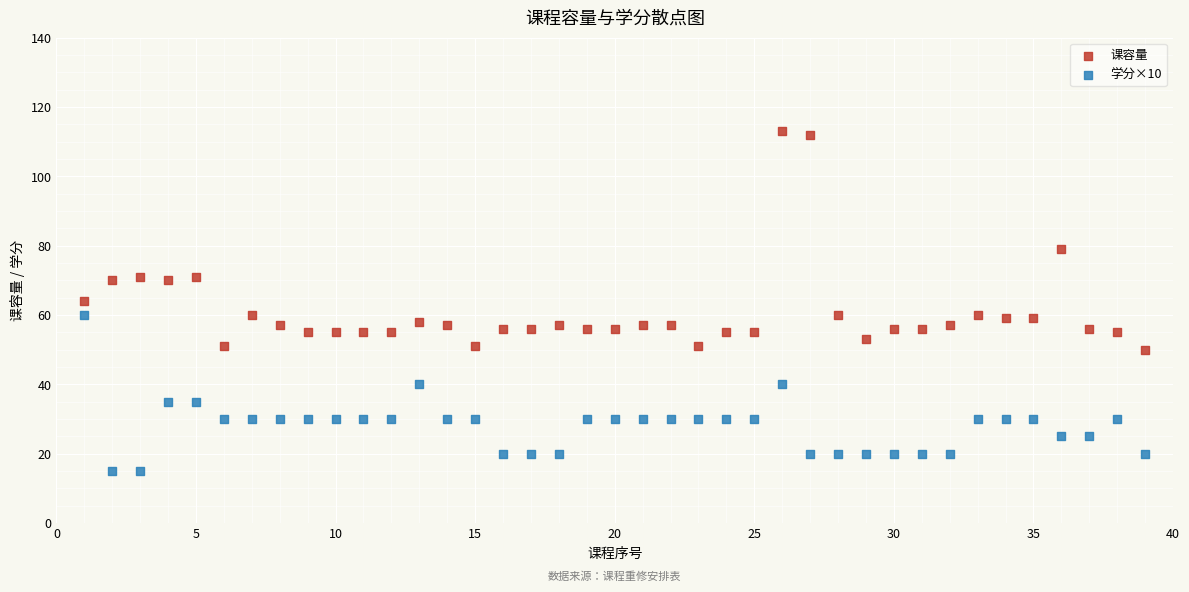

Which series has the widest spread of Y values?

课容量